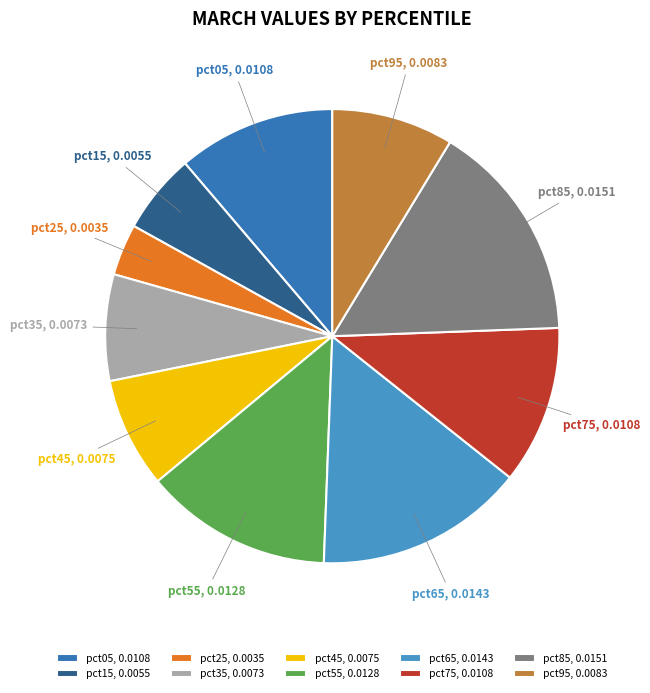

Between pct95 and pct85, which is larger?

pct85